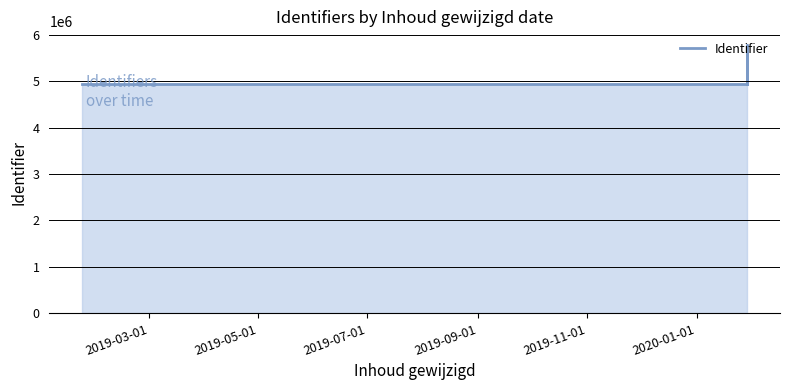

How many lines are shown in the chart?

1